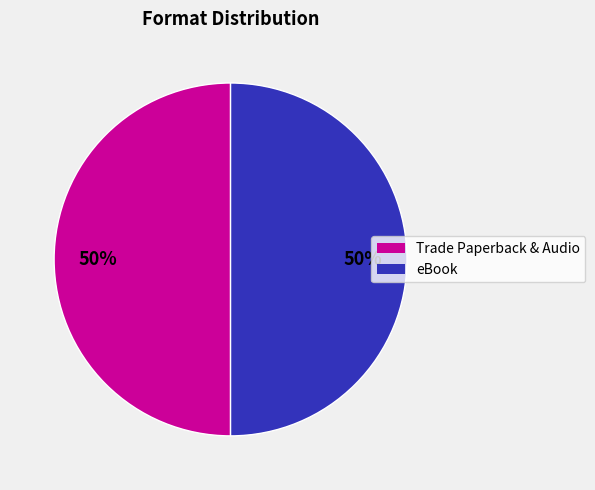

To the nearest percent, what is the average slice percentage?

50%